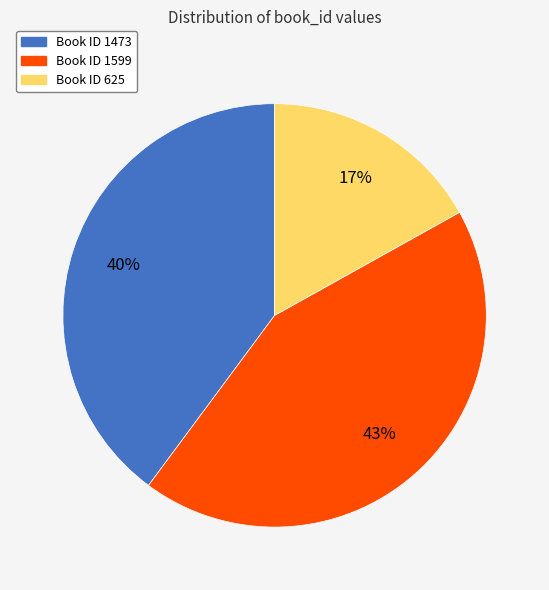

Does any single category account for the majority?

No